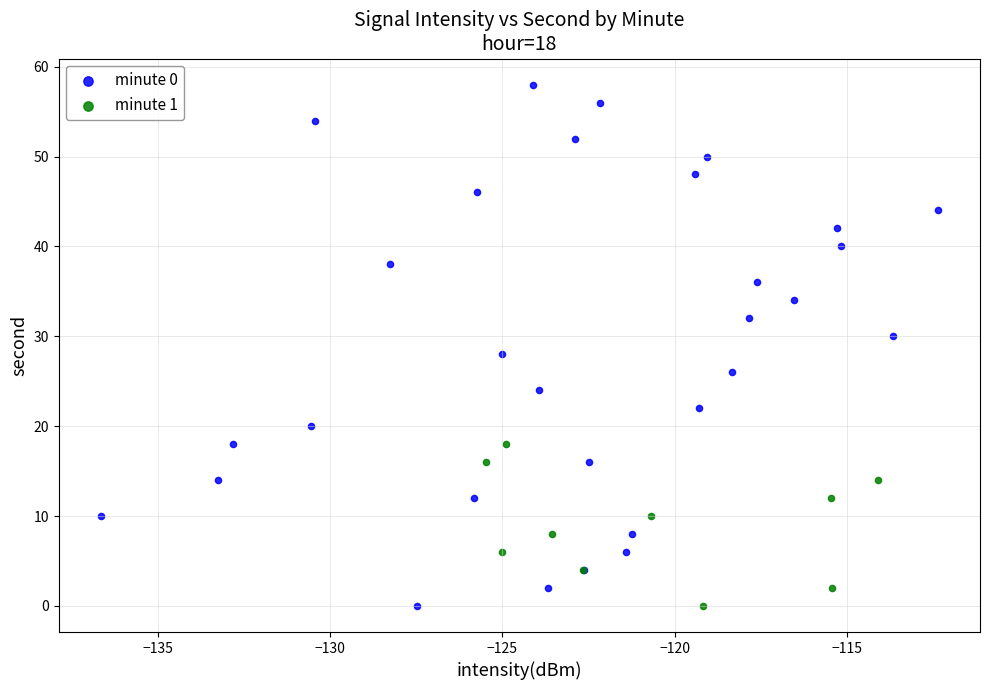

Which series contains the highest Y value?

minute 0